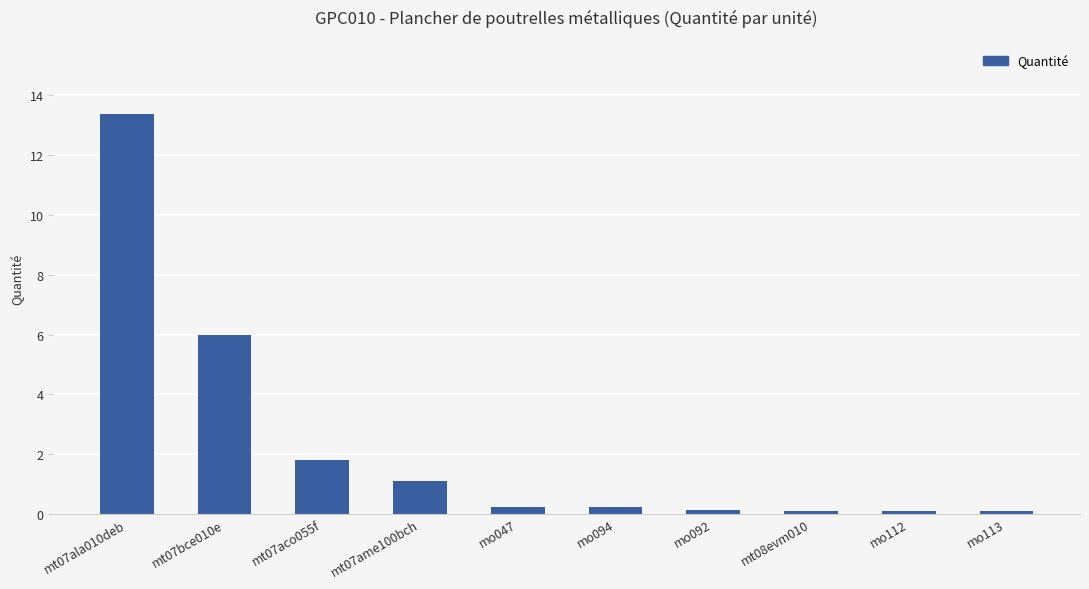

What position from the left is mo094?

6